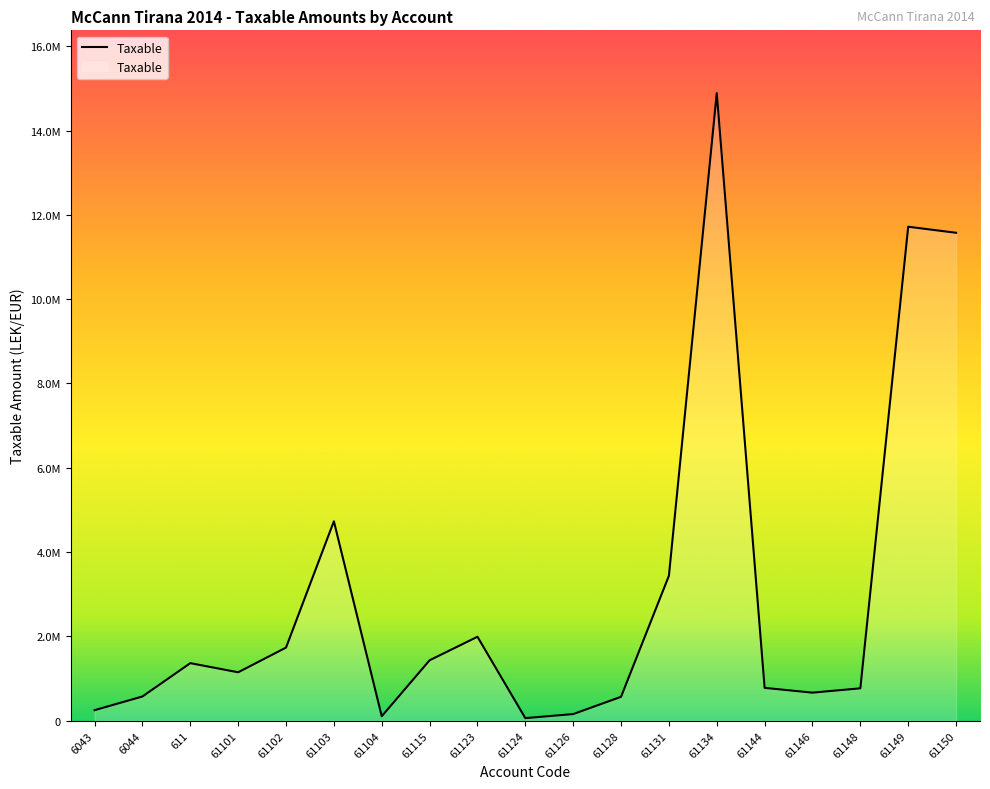

What is the label of the 10th point from the right?

61124